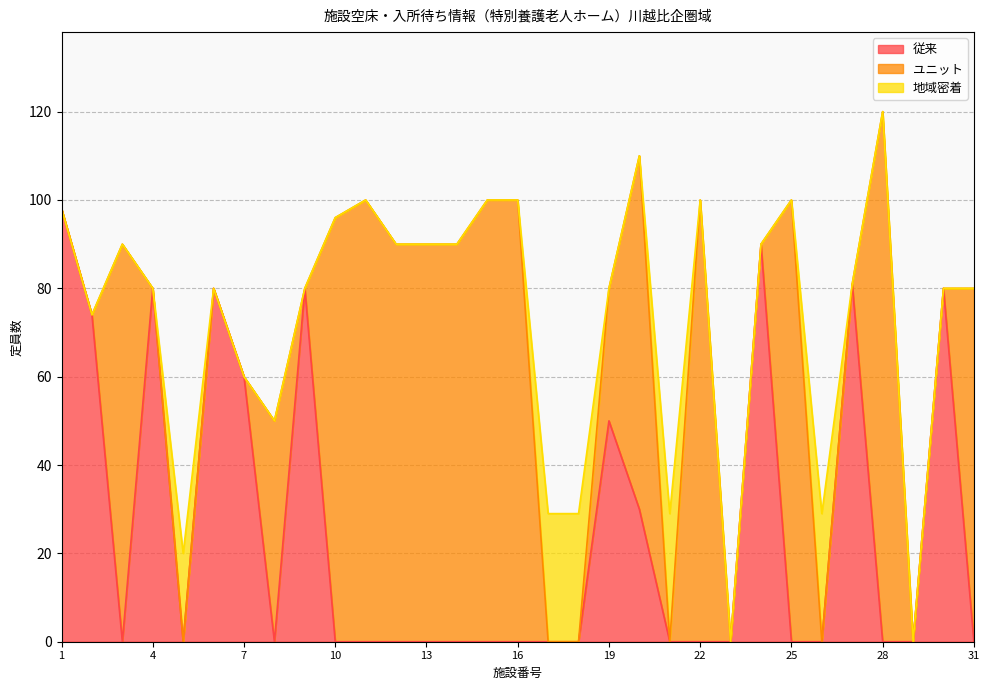

At which label does ユニット reach its minimum?

1